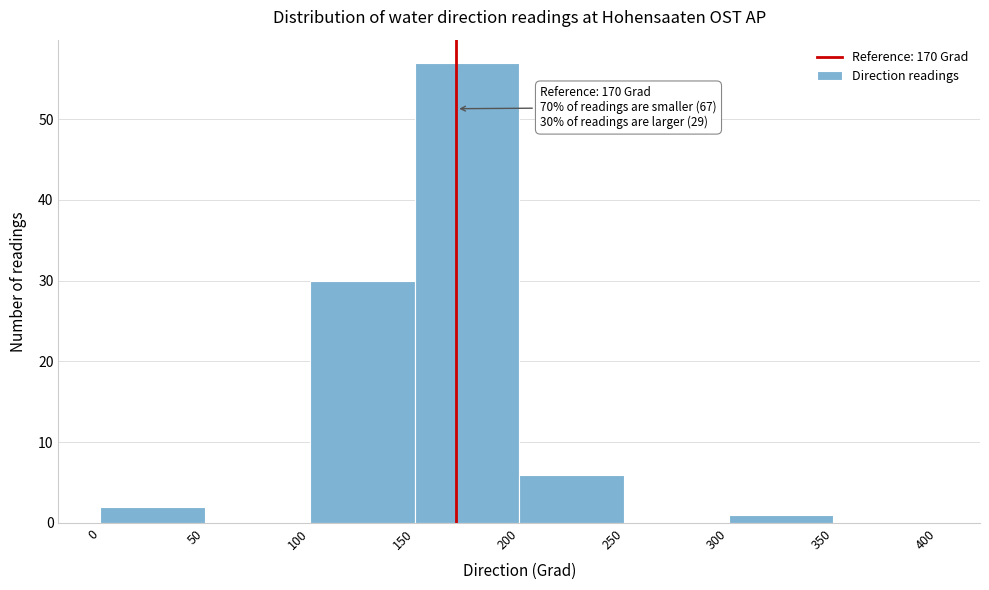

Which range on the x-axis has the tallest bar?

150 to 200